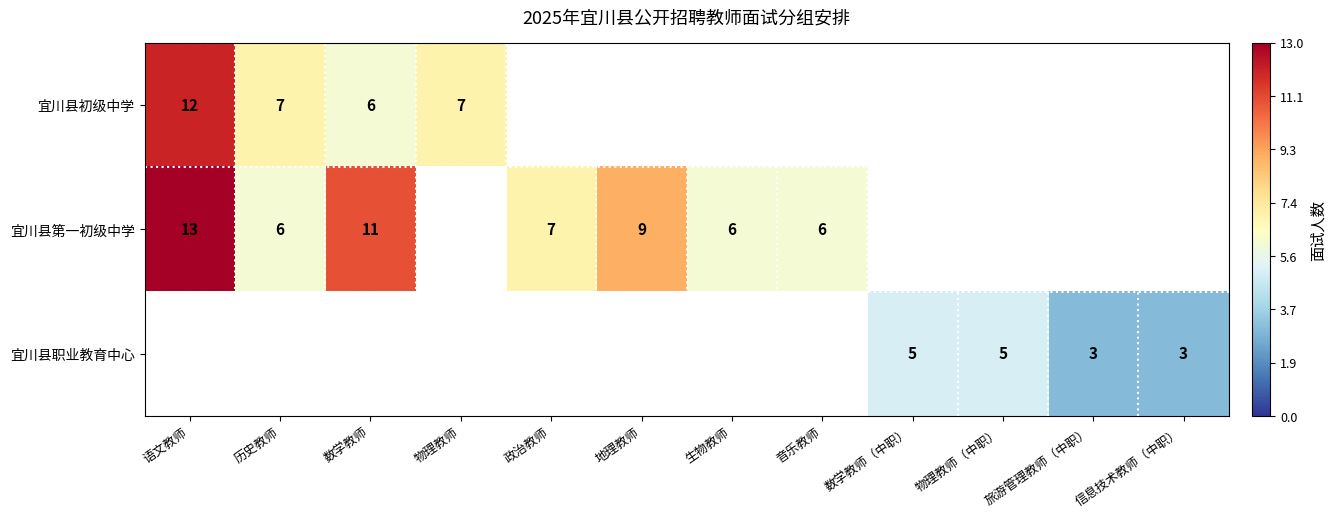

Between 地理教师 and 语文教师, which is larger?

语文教师